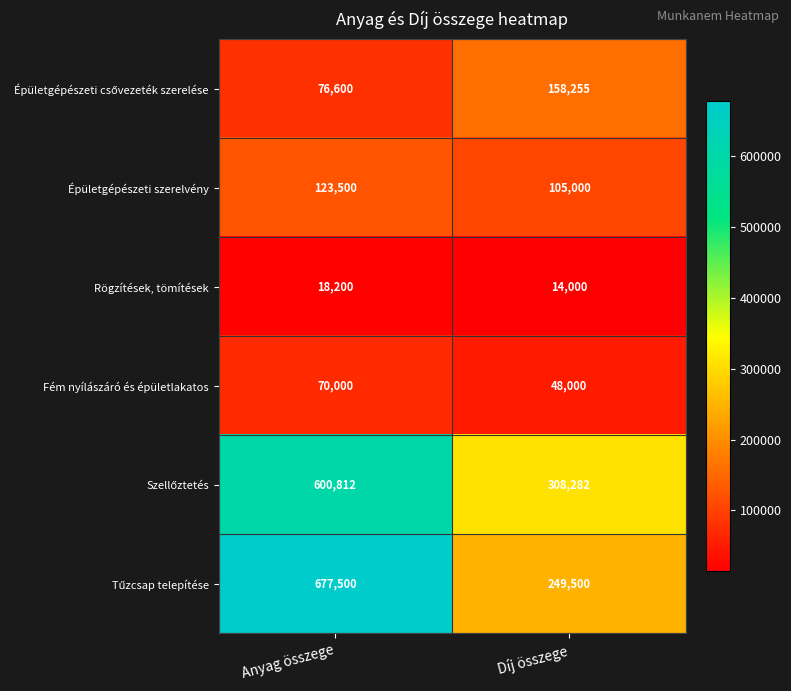

At which category does the chart reach its peak across all series?

Anyag összege